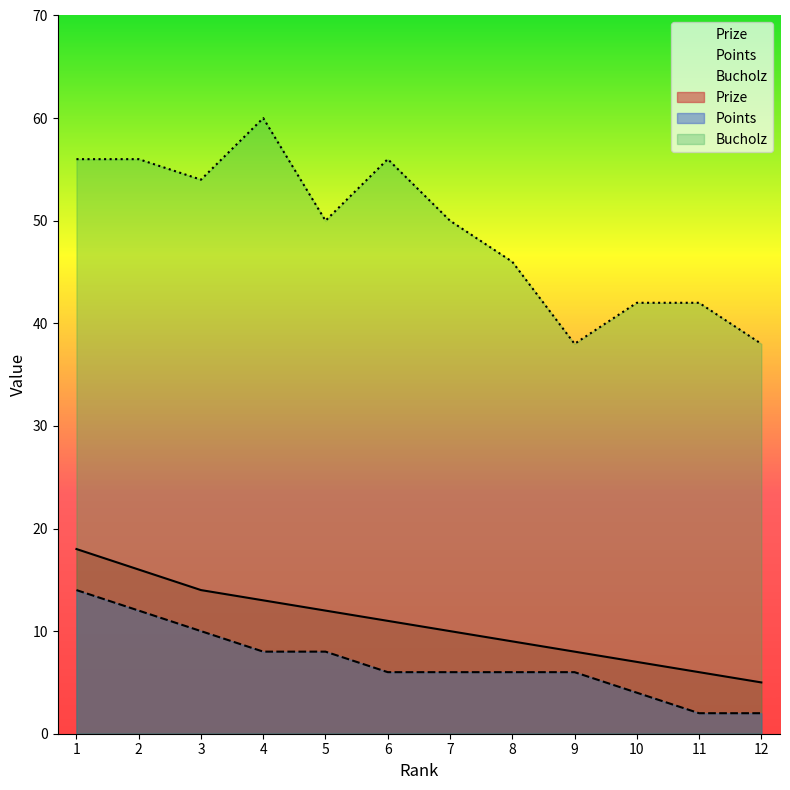

What are all the series names shown in the legend?

Prize, Points, Bucholz